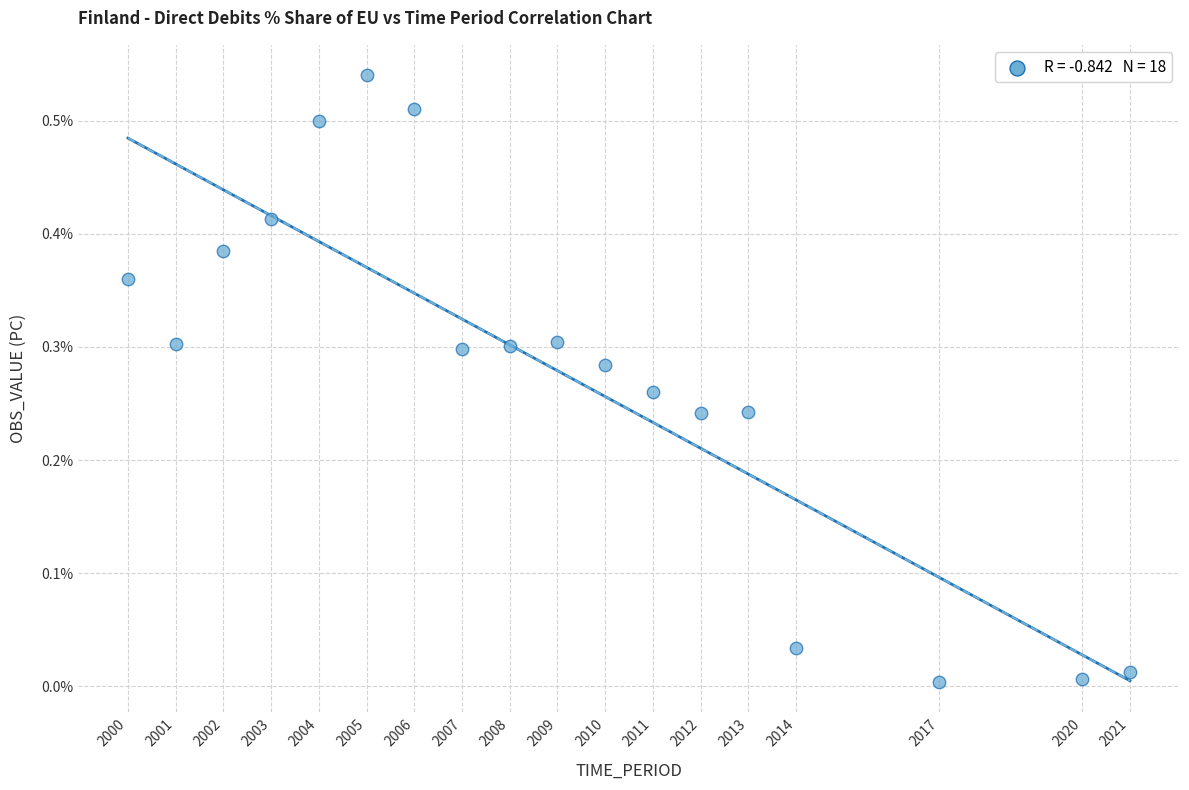

What is the range of X values (max minus min)?

21.0